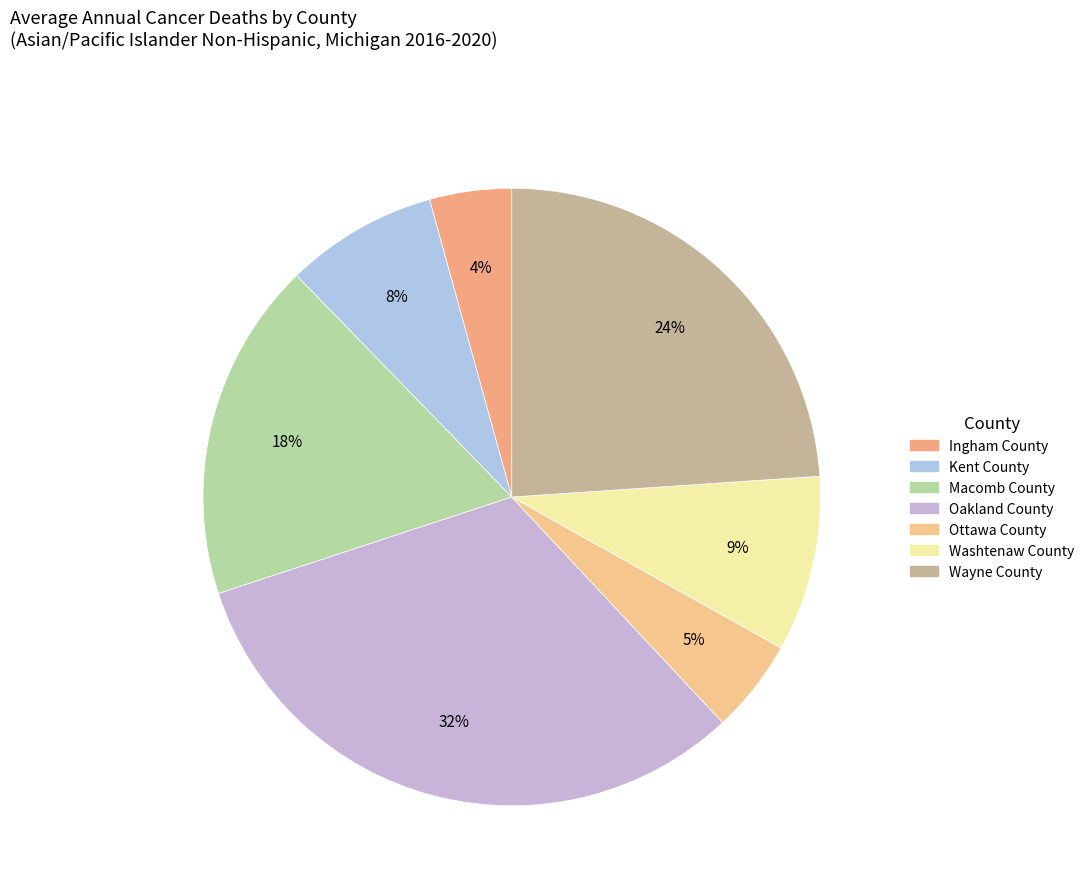

How many slices are in this pie chart?

7